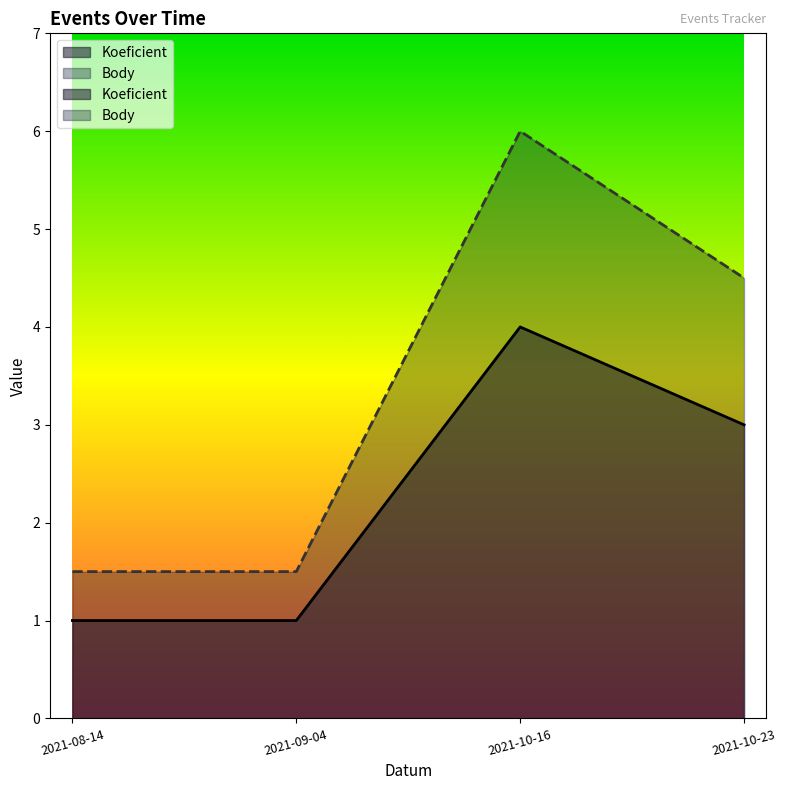

Rank the series at 2021-10-16 from highest to lowest value.

Body, Koeficient